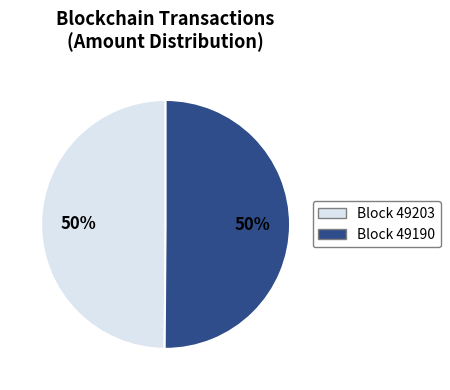

To the nearest percent, what is the average slice percentage?

50%